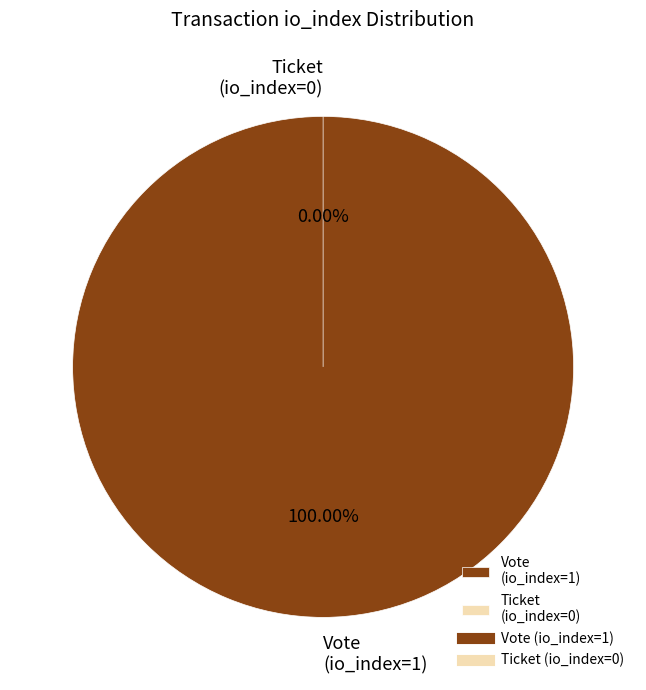

Count the number of slices in the pie.

2